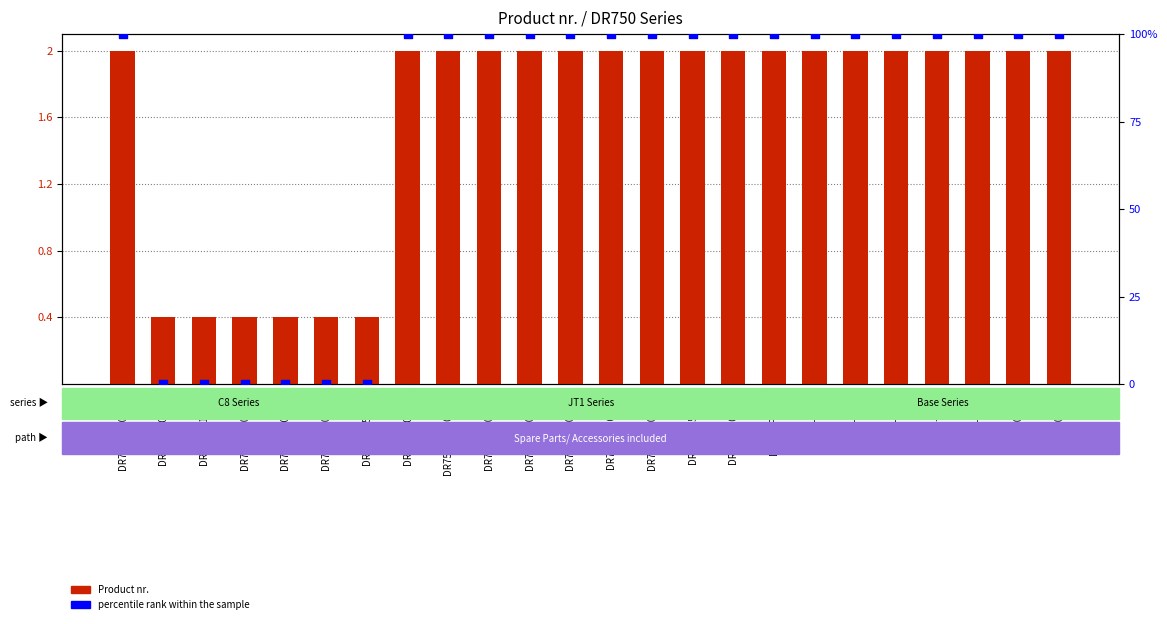

Which series contains the lowest Y value?

percentile rank within the sample